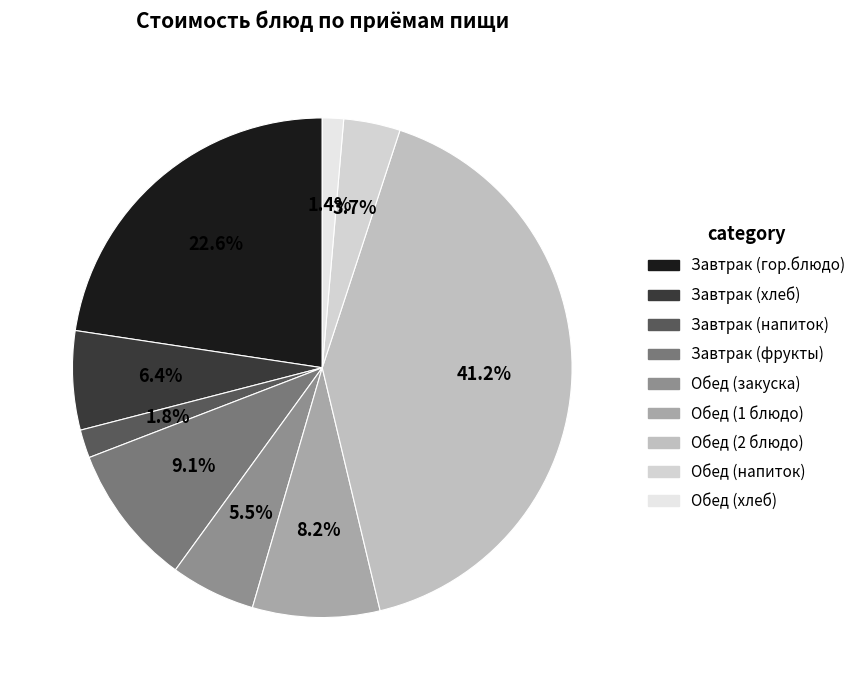

How many segments does this pie chart have?

9